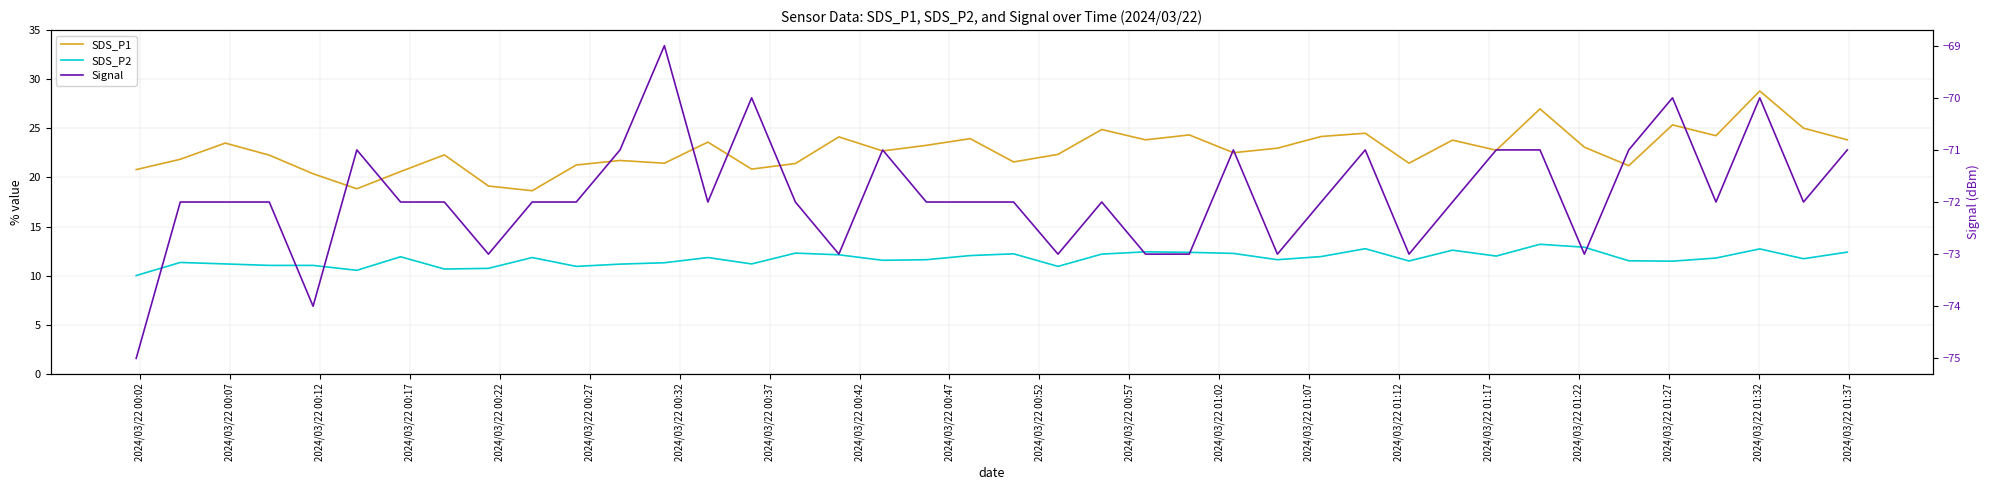

How many lines are shown in the chart?

3